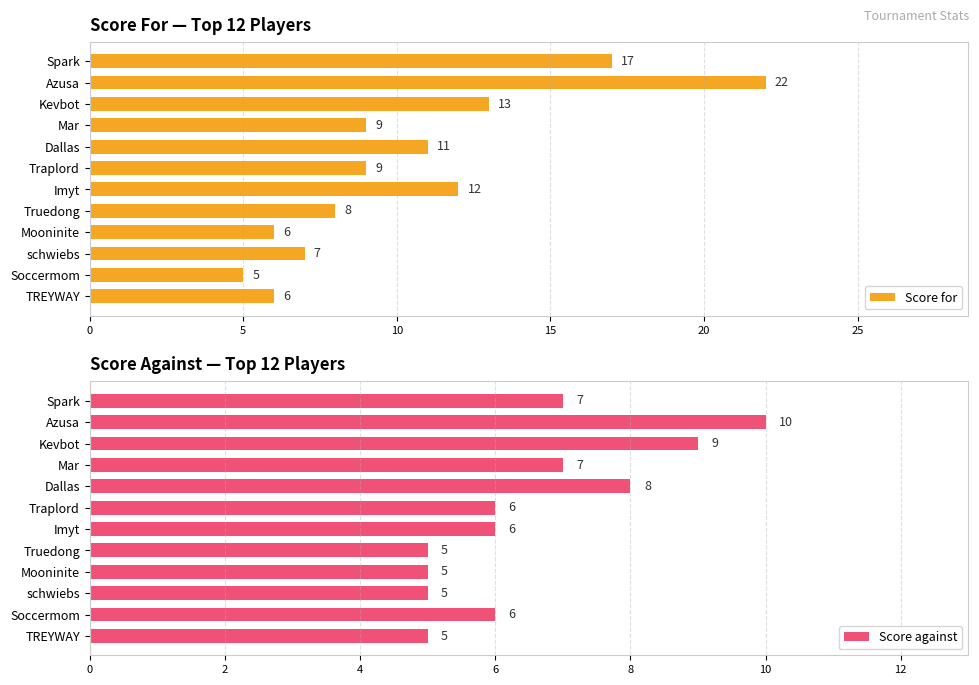

Are the bars grouped side by side (vs. stacked)?

Yes